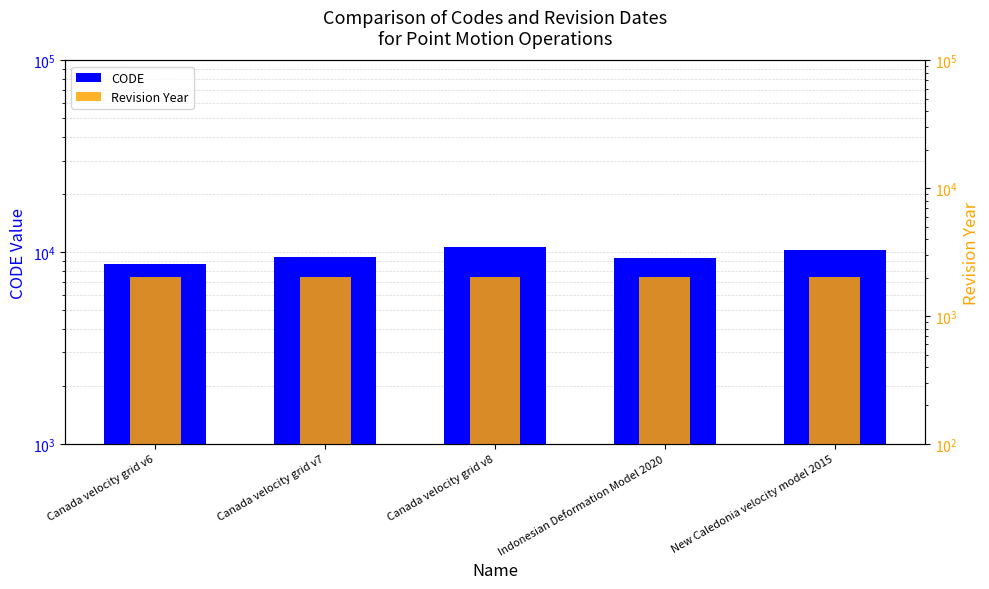

Reading left to right, what are all the values shown in this chart?

CODE: 8676	9483	10707	9375	10323
Revision Year: 2025	2025	2025	2020	2023